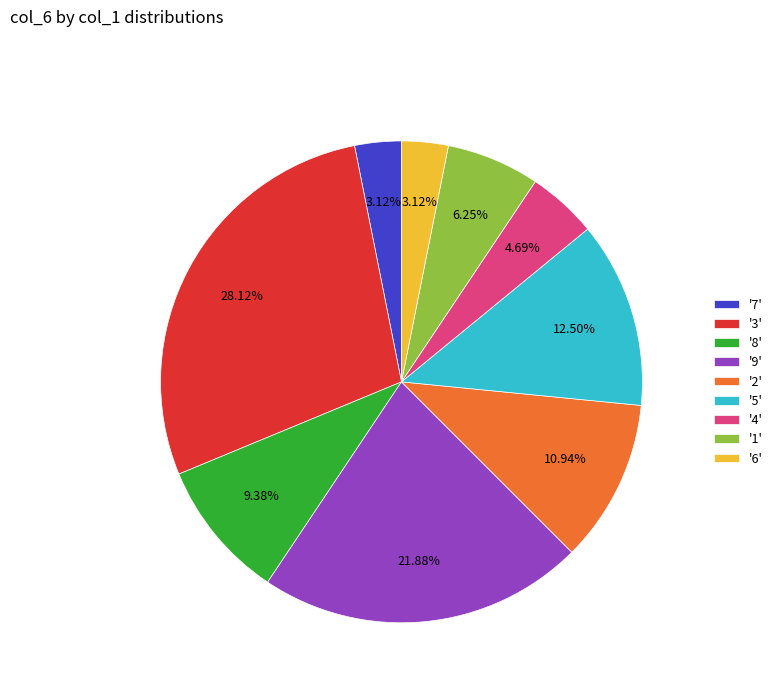

Combined, do '5' and '7' account for over 50%?

No